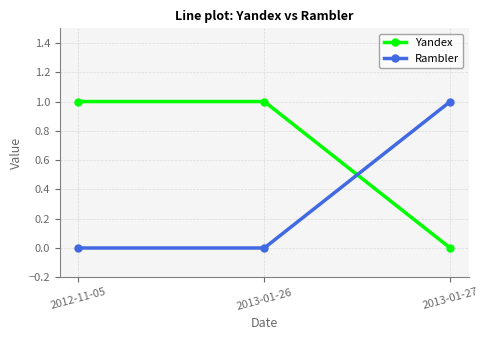

Does the chart display data point markers on the line(s)?

Yes